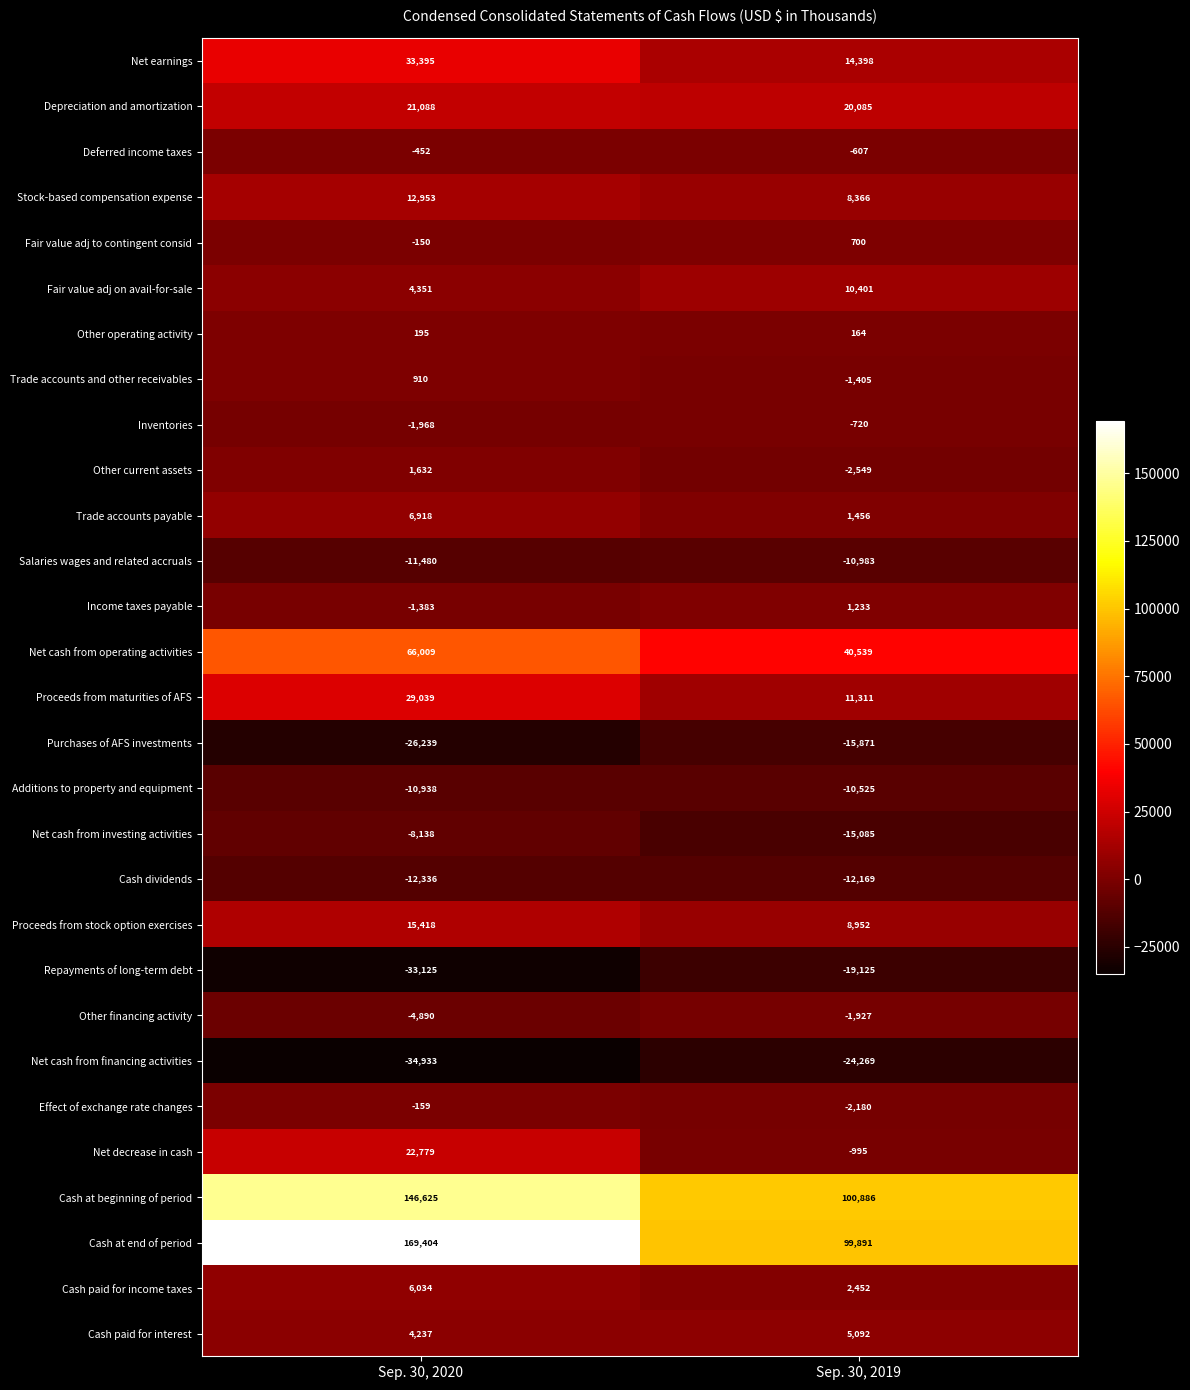

What is the total value across all series at Sep. 30, 2020?

394796